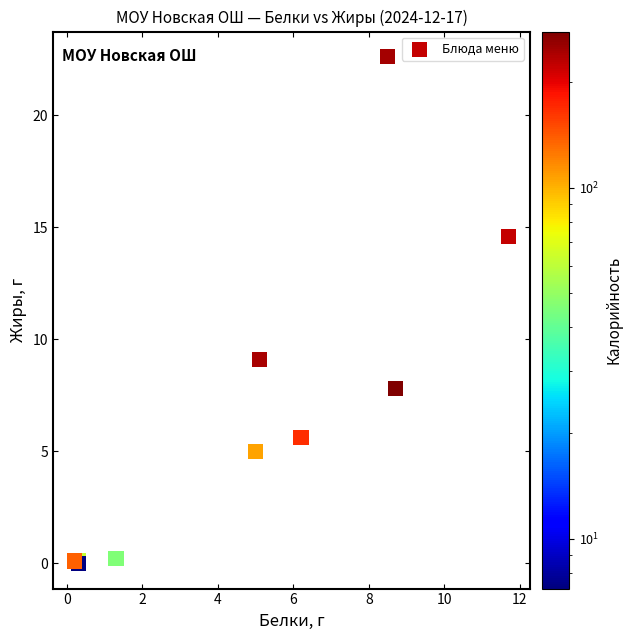

What Y value in the scatter plot is closest to 11?

9.1